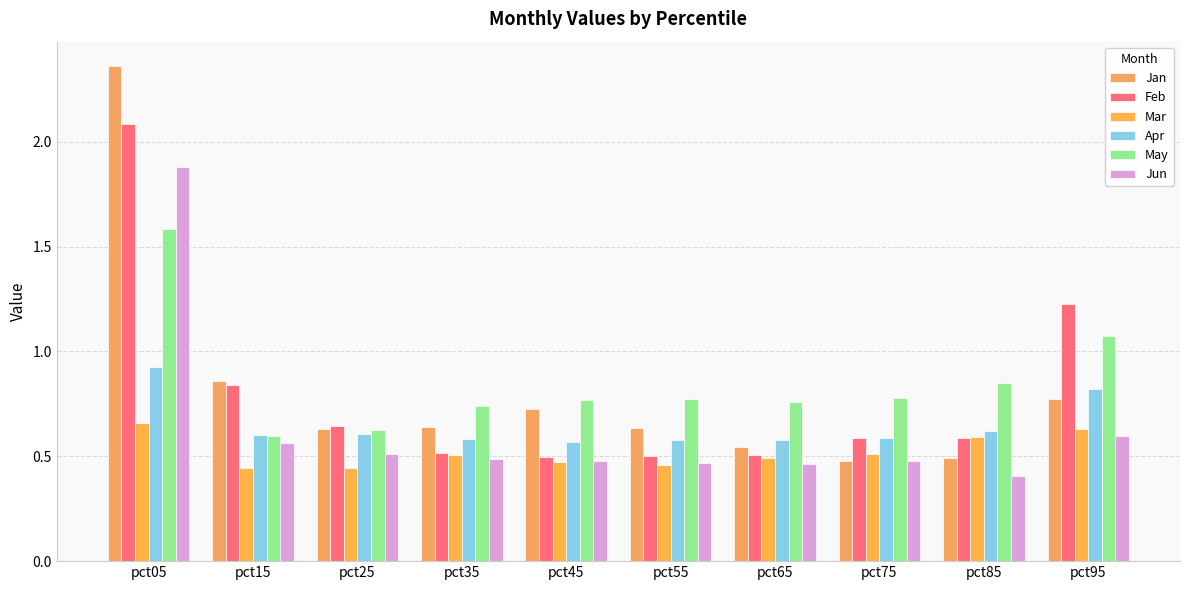

Are the bars grouped side by side (vs. stacked)?

Yes